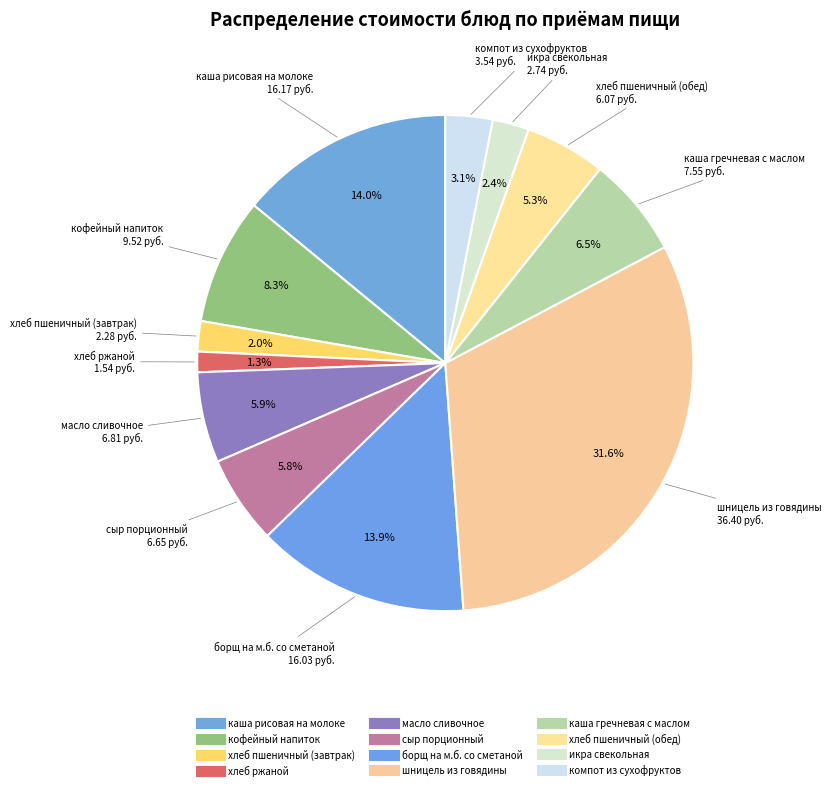

What portion of the pie excludes каша рисовая на молоке?

86.0%